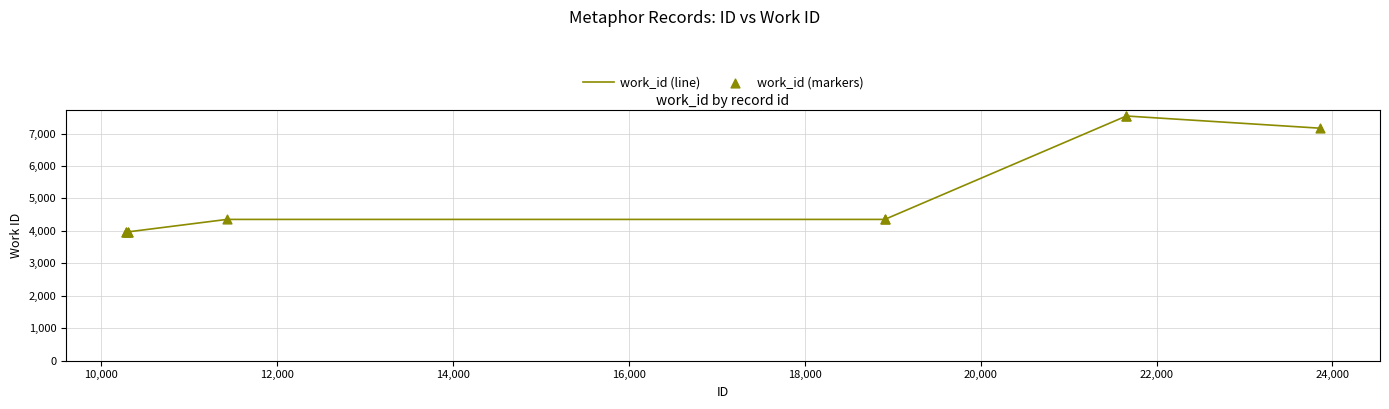

What is the minimum value shown in the chart?

3953